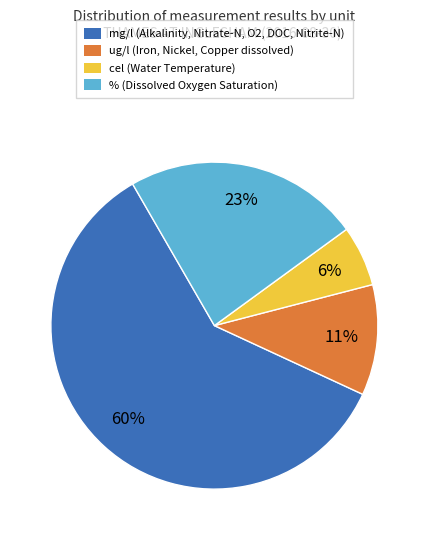

Count the number of slices in the pie.

4